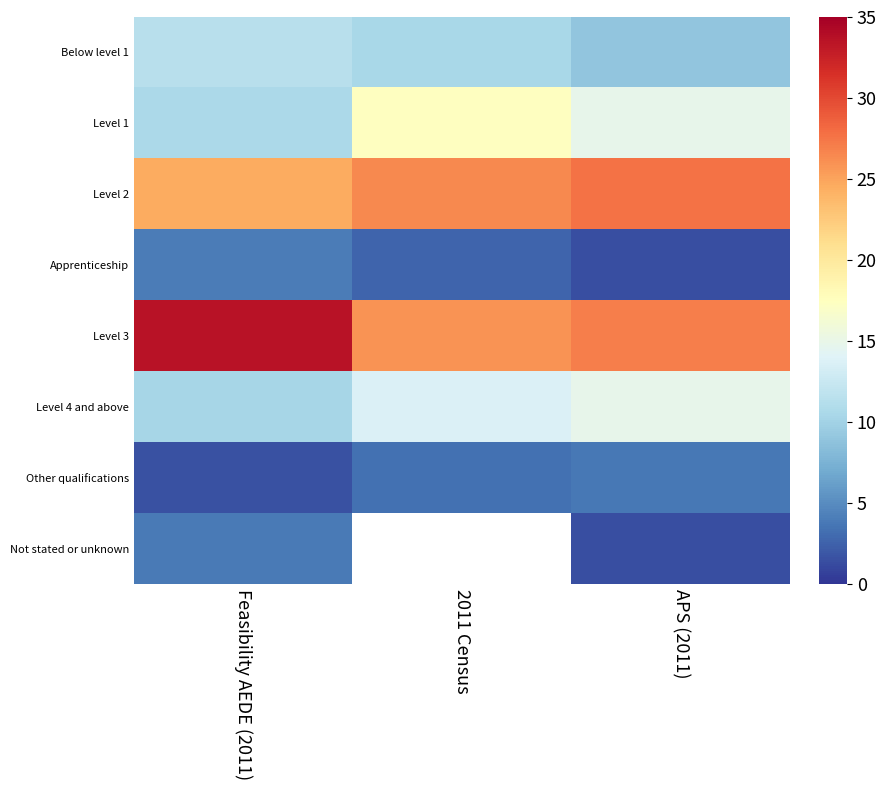

What is the difference between the highest and lowest values at Feasibility AEDE (2011)?

31.9